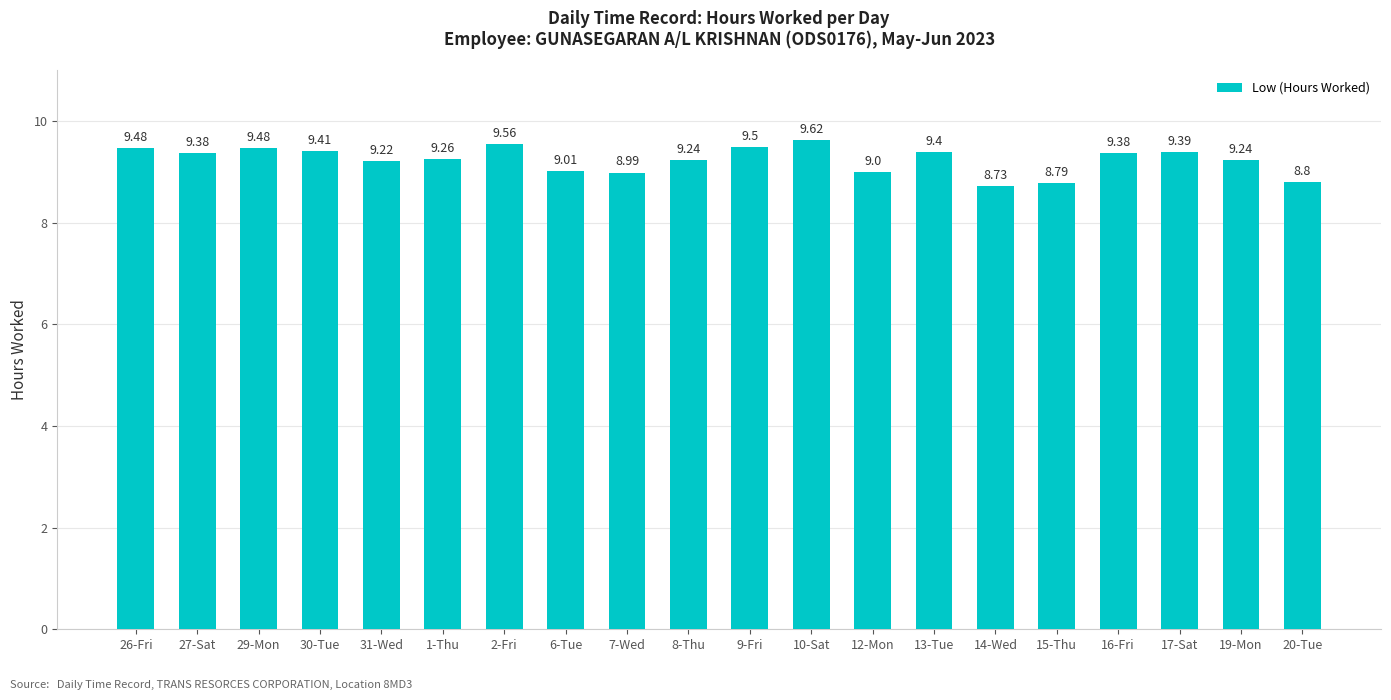

The value at 27-Sat is 9.4. True or false?

True